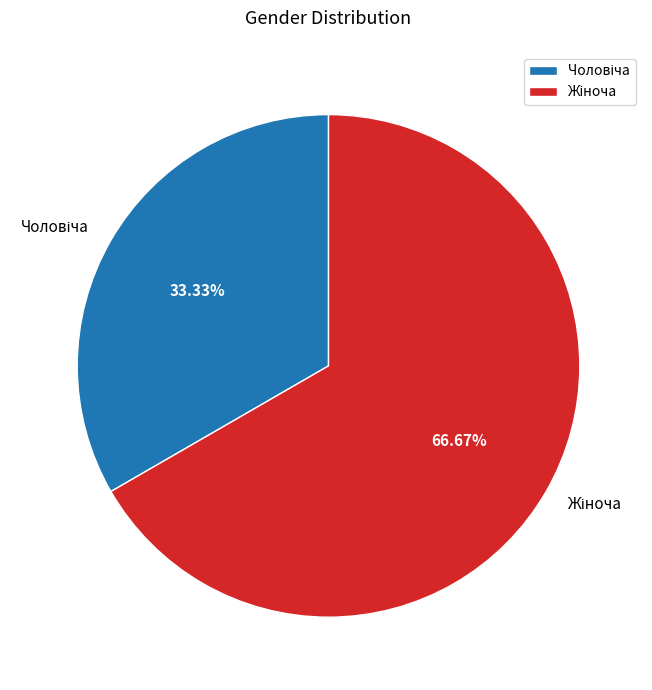

Which category has the smallest portion of the pie?

Чоловіча